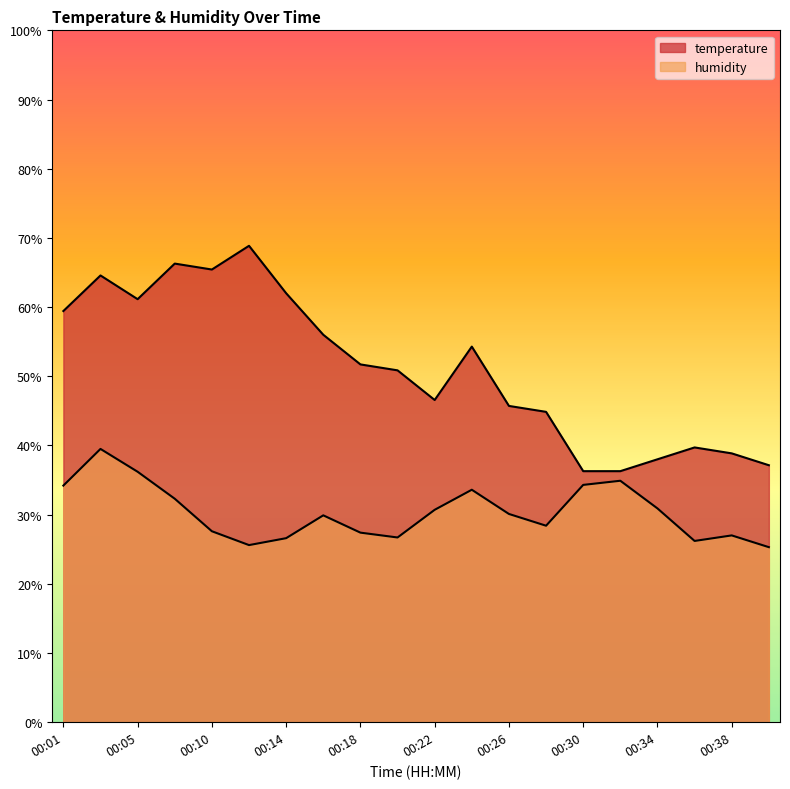

Reading left to right, transcribe all the data shown in this chart.

temperature: 00:01=59.4	00:03=64.6	00:05=61.1	00:07=66.3	00:10=65.4	00:12=68.9	00:14=62.0	00:16=56.0	00:18=51.7	00:20=50.9	00:22=46.6	00:24=54.3	00:26=45.7	00:28=44.9	00:30=36.3	00:32=36.3	00:34=38.0	00:36=39.7	00:38=38.9	00:40=37.1
humidity: 00:01=34.2	00:03=39.5	00:05=36.2	00:07=32.3	00:10=27.6	00:12=25.6	00:14=26.6	00:16=29.9	00:18=27.4	00:20=26.7	00:22=30.7	00:24=33.6	00:26=30.1	00:28=28.4	00:30=34.3	00:32=34.9	00:34=30.9	00:36=26.2	00:38=27.0	00:40=25.3